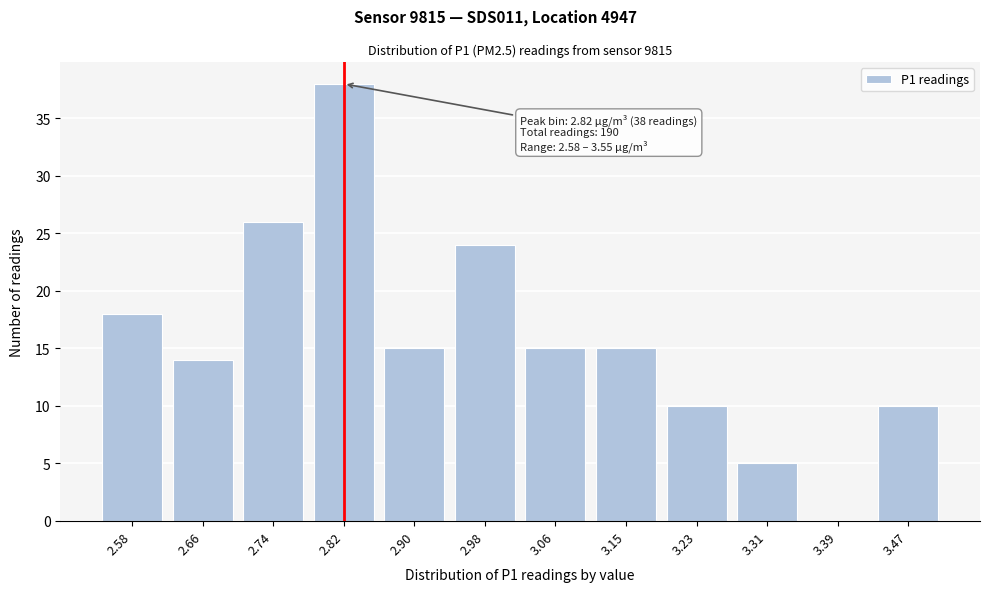

Reading left to right, what are all the values shown in this chart?

2.58=18	2.66=14	2.74=26	2.82=38	2.90=15	2.98=24	3.06=15	3.15=15	3.23=10	3.31=5	3.39=0	3.47=10